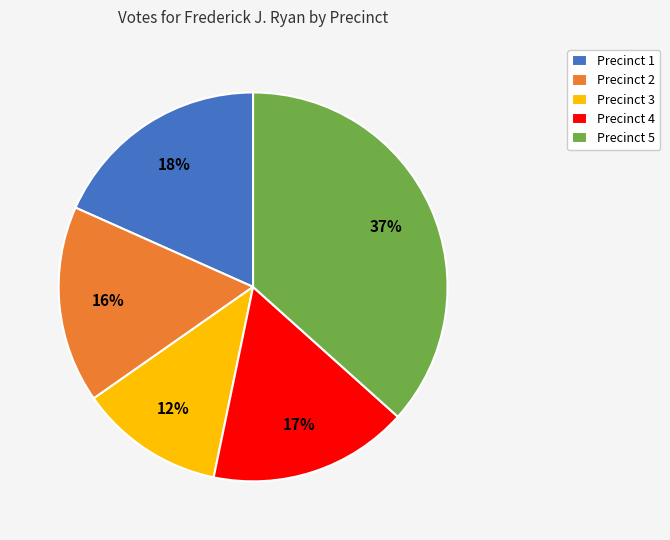

How many segments does this pie chart have?

5